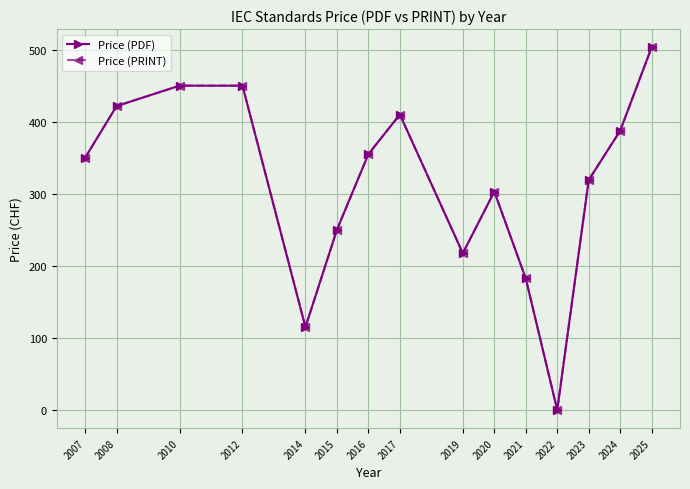

Which series changed the most between 2021 and 2025?

Price (PDF)